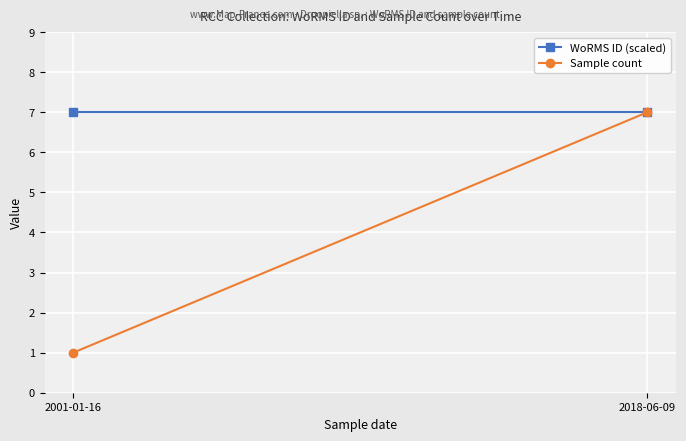

Which category has the highest value in the WoRMS ID (scaled) series?

2001-01-16